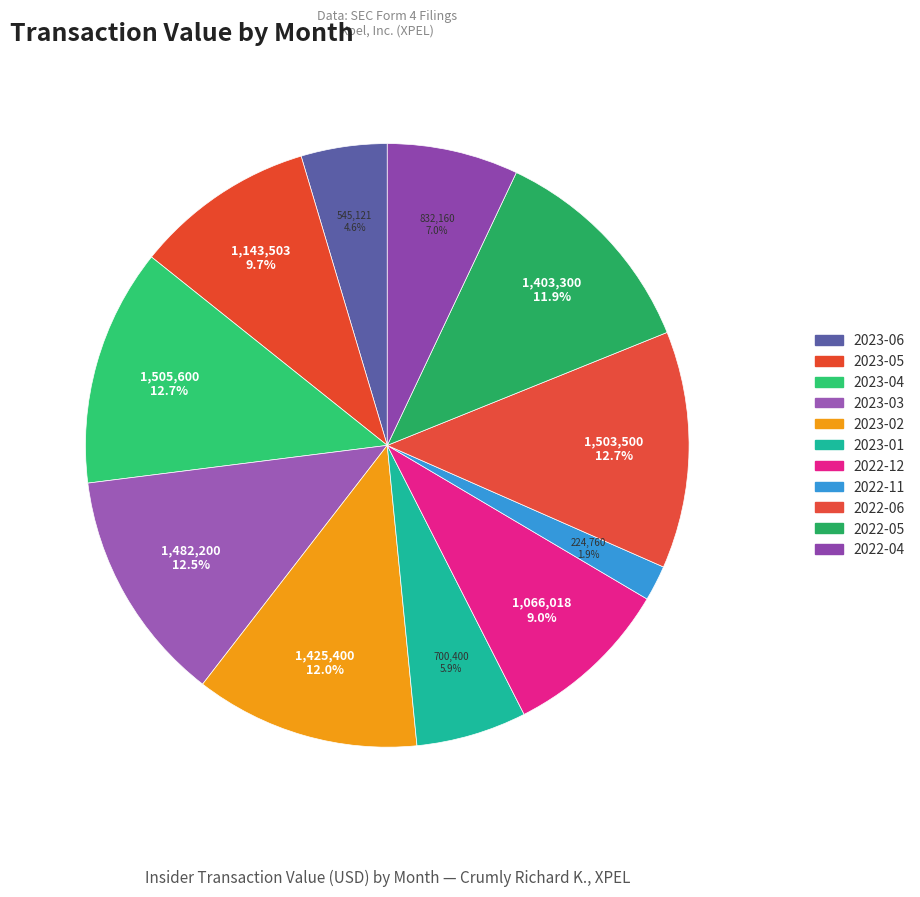

To the nearest percent, what portion does 2022-11 represent?

2%